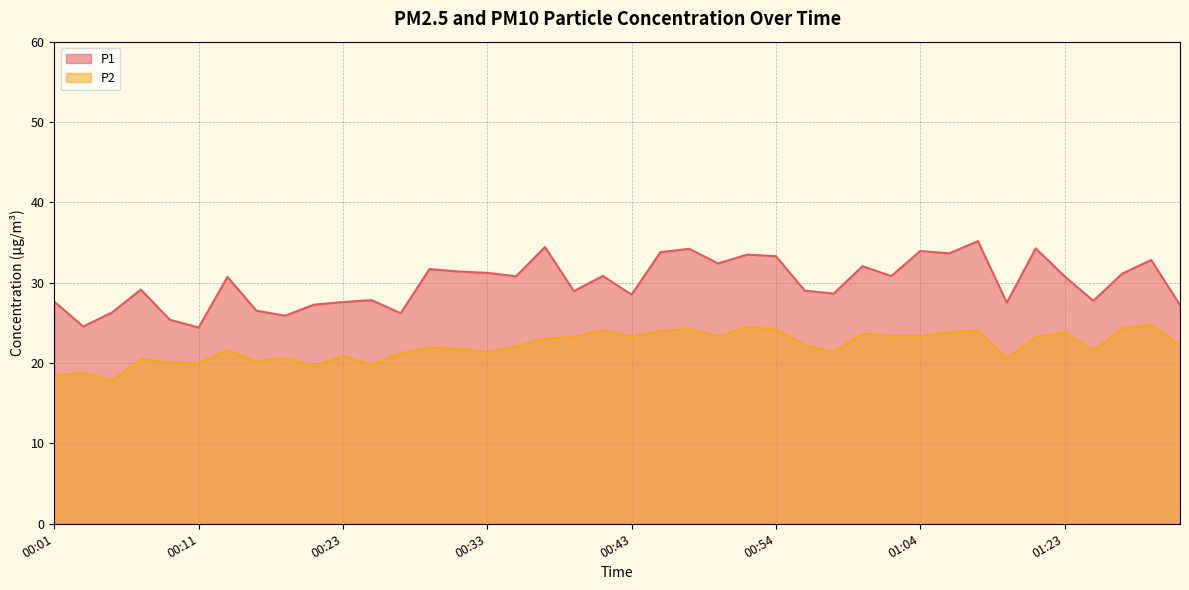

At which label does P1 first exceed 30?

00:13